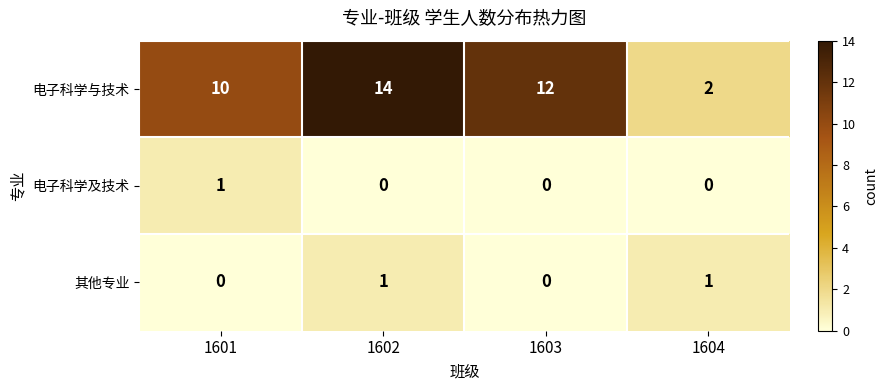

The value of 电子科学与技术 at 1601 is 7. True or false?

False